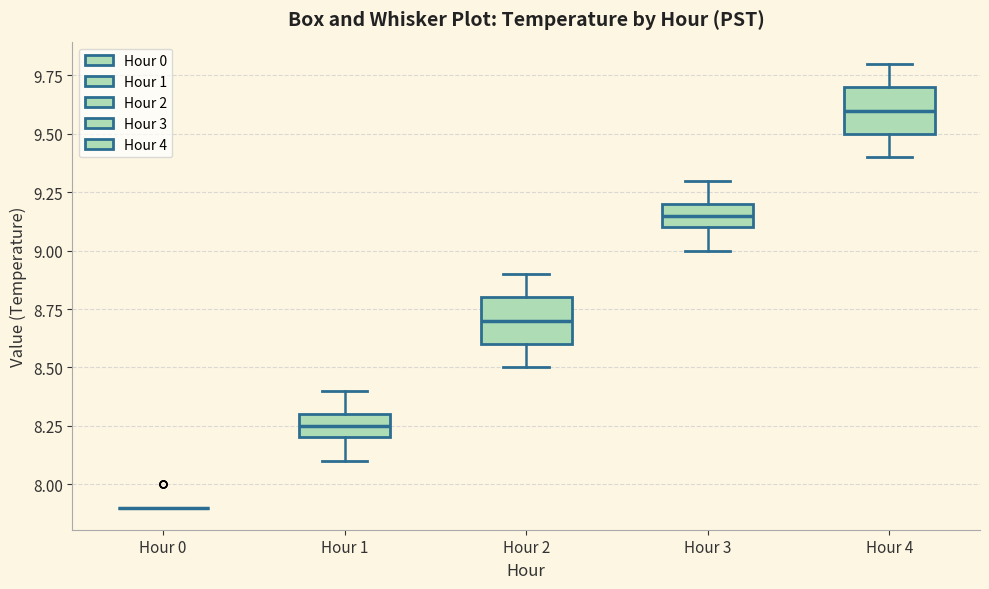

Reading left to right, read every box against the y-axis: the position of its median line, the range the box covers, and the ends of its whiskers. The values are not printed on the chart, so give them approximately, as read against the axis.

Hour 0: box collapsed to a line at 7.90, whiskers 7.90 to 7.90
Hour 1: median 8.25, box 8.20 to 8.30, whiskers 8.10 to 8.40
Hour 2: median 8.70, box 8.60 to 8.80, whiskers 8.50 to 8.90
Hour 3: median 9.15, box 9.10 to 9.20, whiskers 9.00 to 9.30
Hour 4: median 9.60, box 9.50 to 9.70, whiskers 9.40 to 9.80